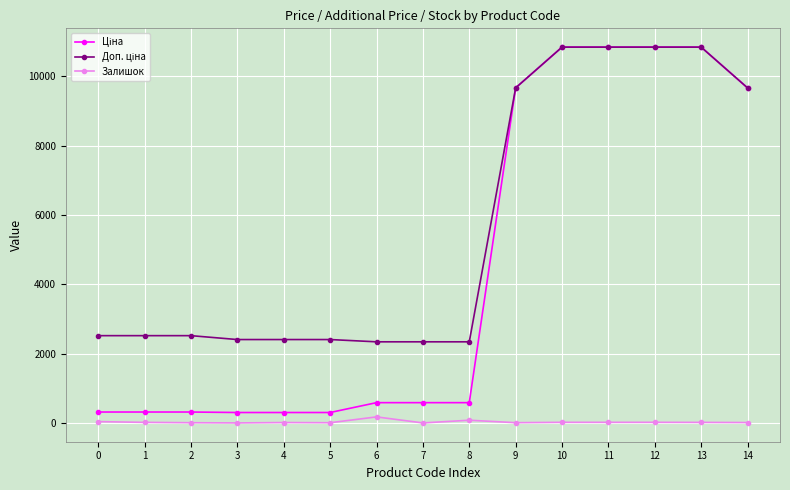

What is the maximum value shown in the chart?

10840.1